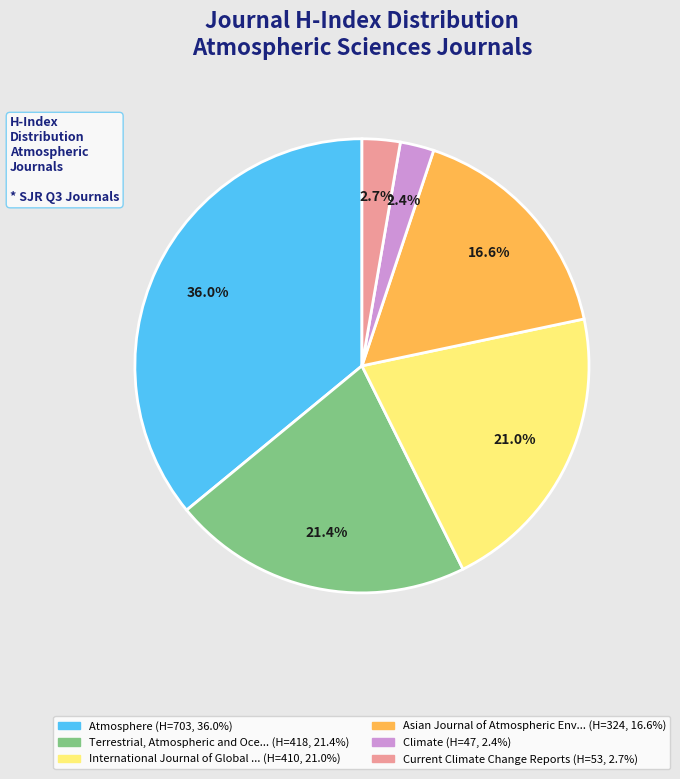

Is there any slice that represents more than half of the pie?

No